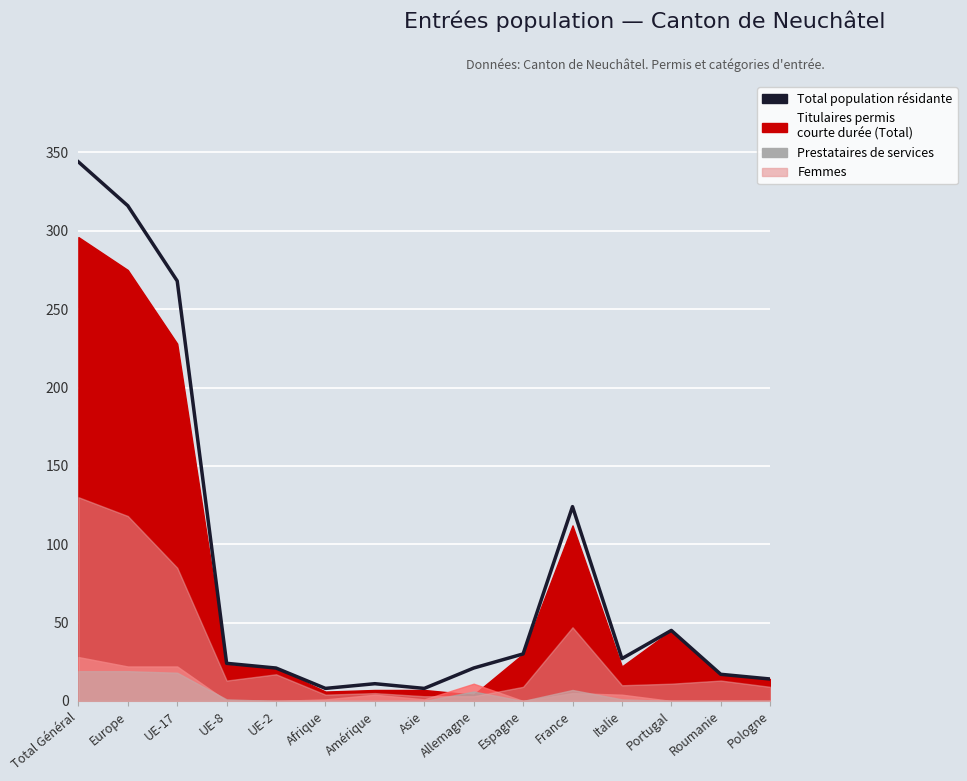

What position from the right is UE-2?

11